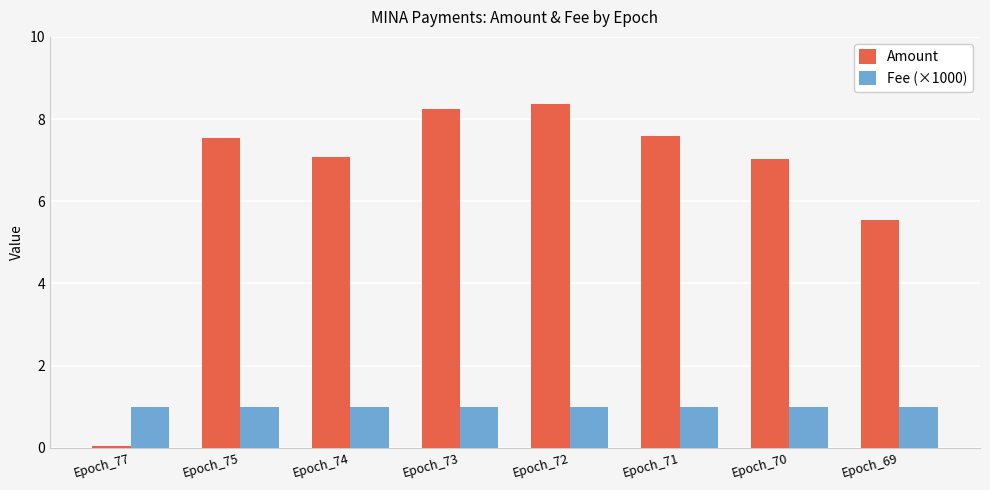

Is it true that Fee (×1000) equals 1.0 at Epoch_73?

True